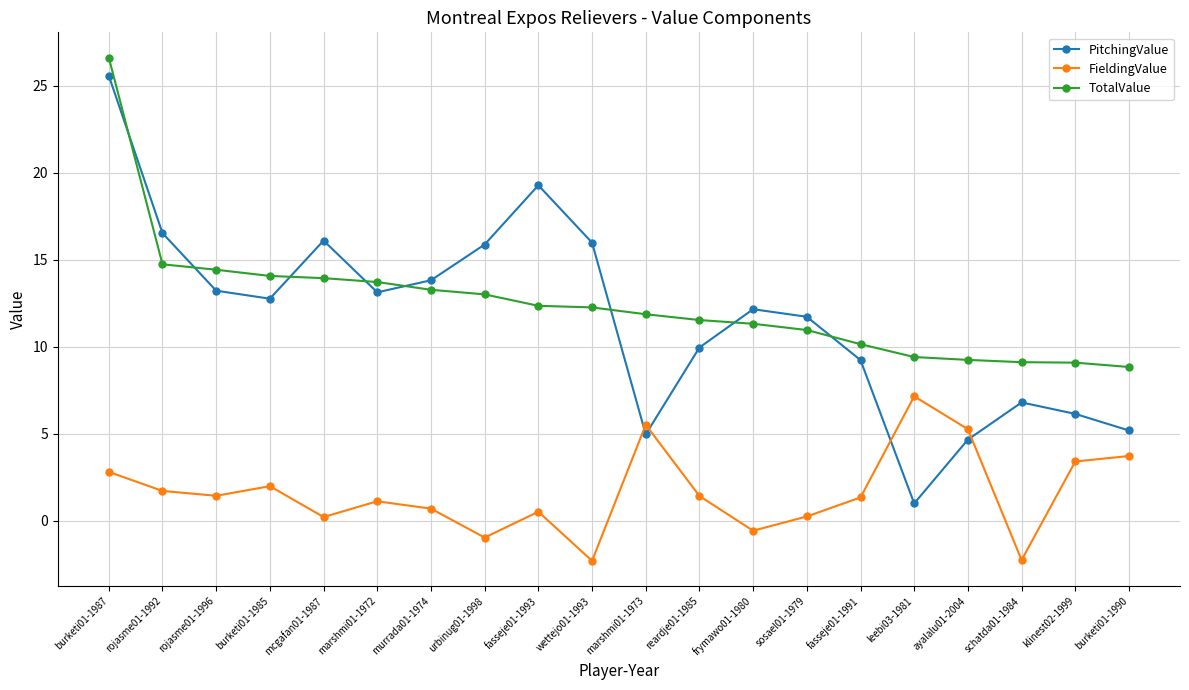

What is the sum of all PitchingValue values?

234.0